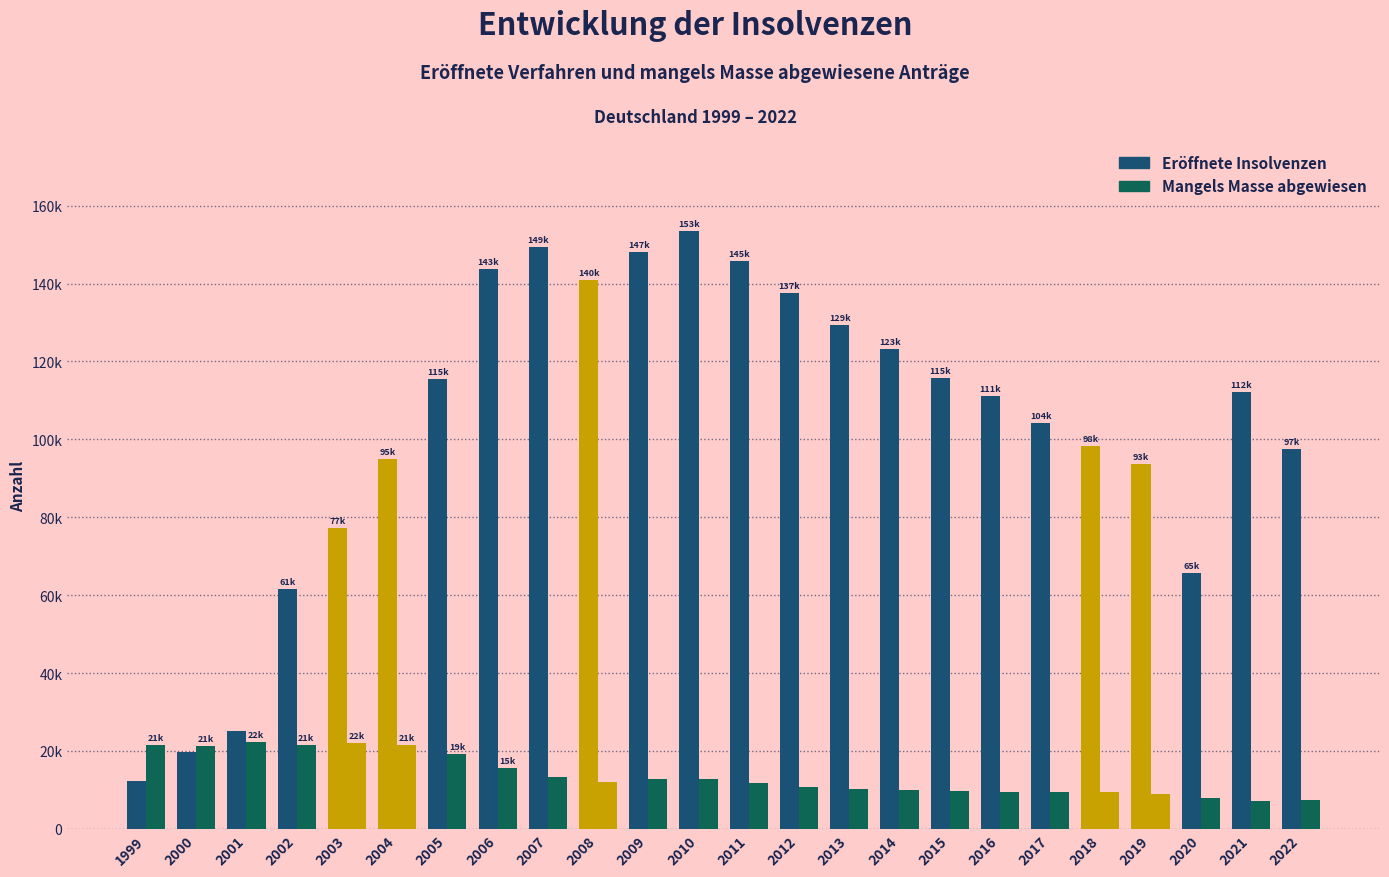

Does the chart contain any negative values?

No